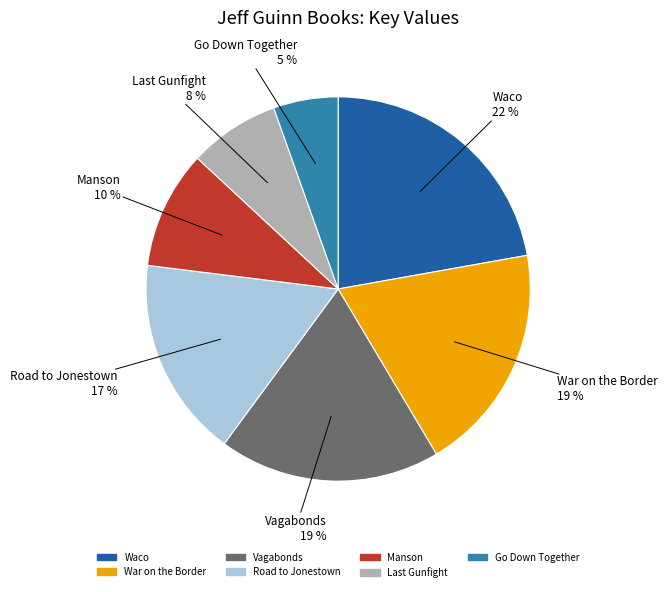

What percentage is the Road to Jonestown slice, to the nearest percent?

17%